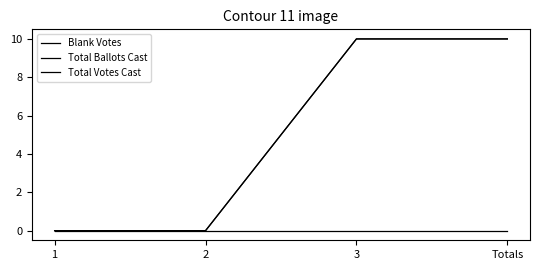

Is this an area chart (filled region under the line)?

No